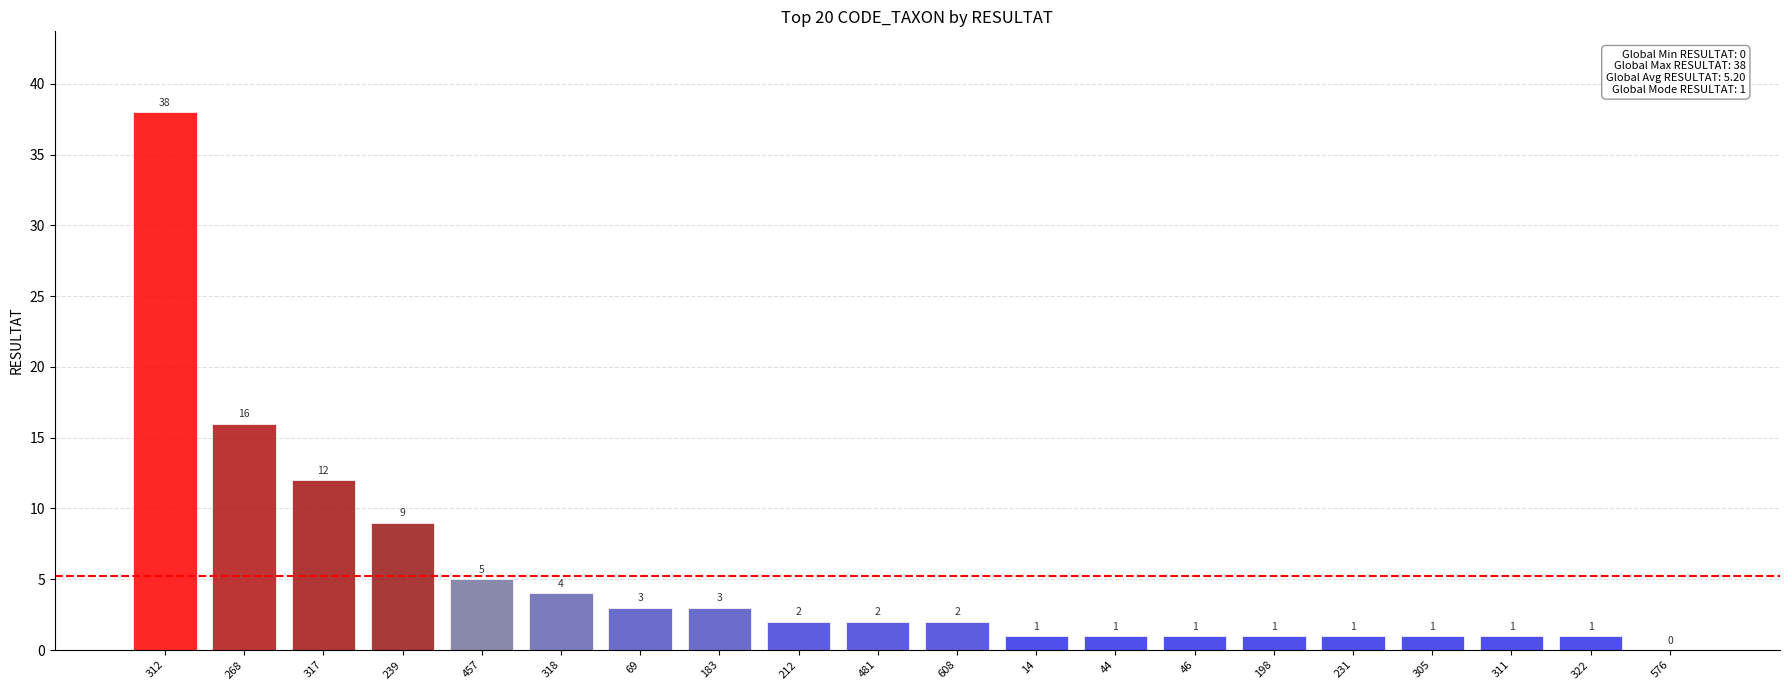

Reading right to left, list all the values displayed in this chart.

576=0	322=1	311=1	305=1	231=1	198=1	46=1	44=1	14=1	608=2	481=2	212=2	183=3	69=3	318=4	457=5	239=9	317=12	268=16	312=38